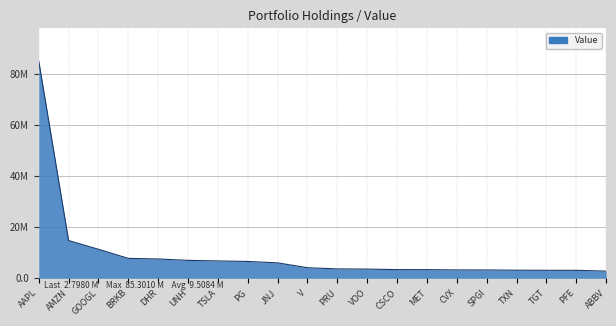

Does the chart have visible grid lines?

Yes